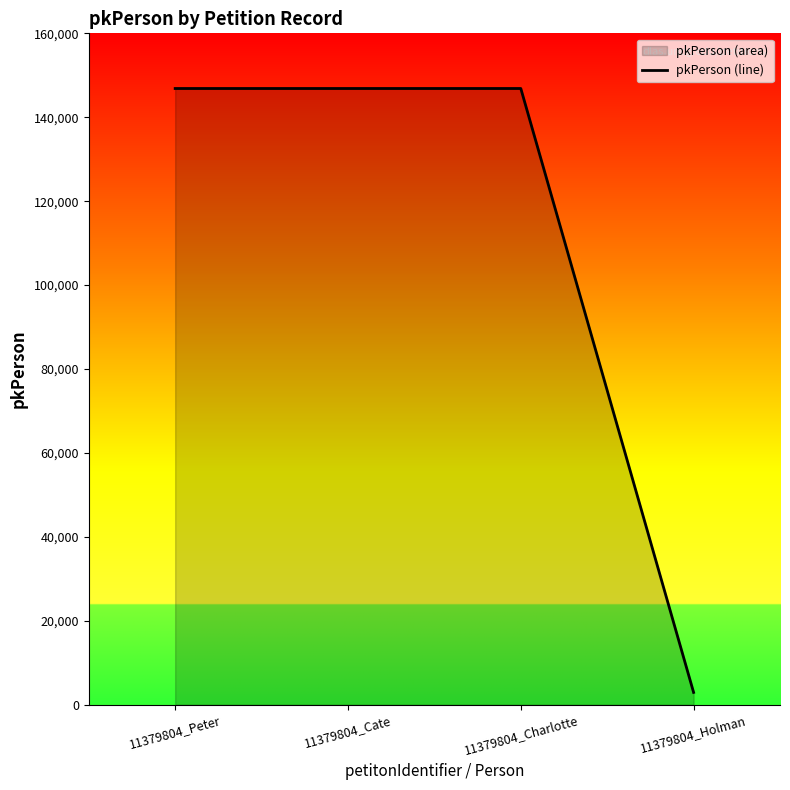

What is the label of the 3rd point from the right?

11379804_Cate